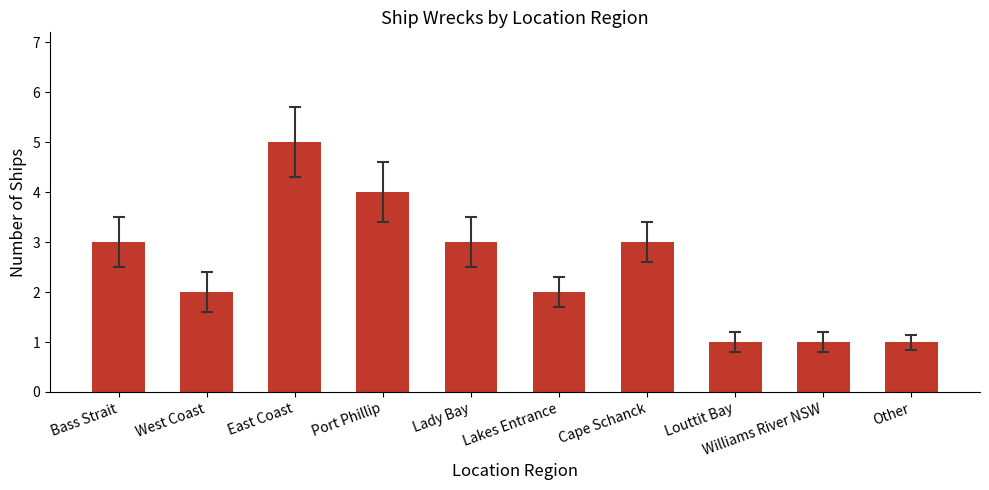

What position from the right is Louttit Bay?

3